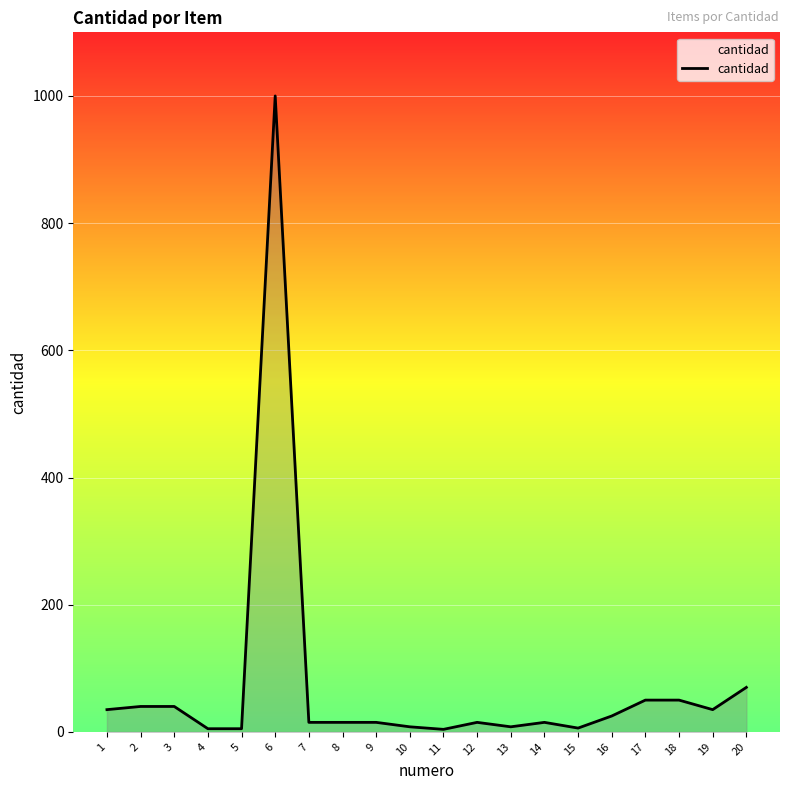

How many values are below 15?

6